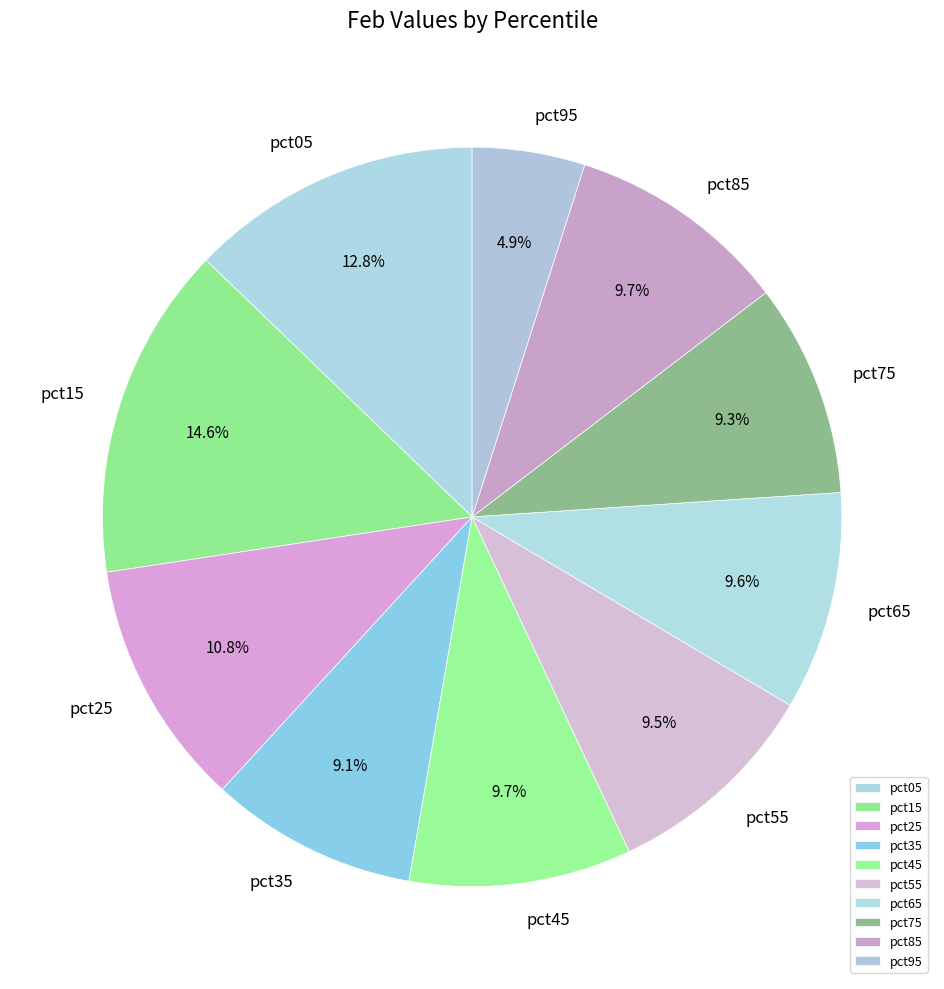

Is there any slice that represents more than half of the pie?

No